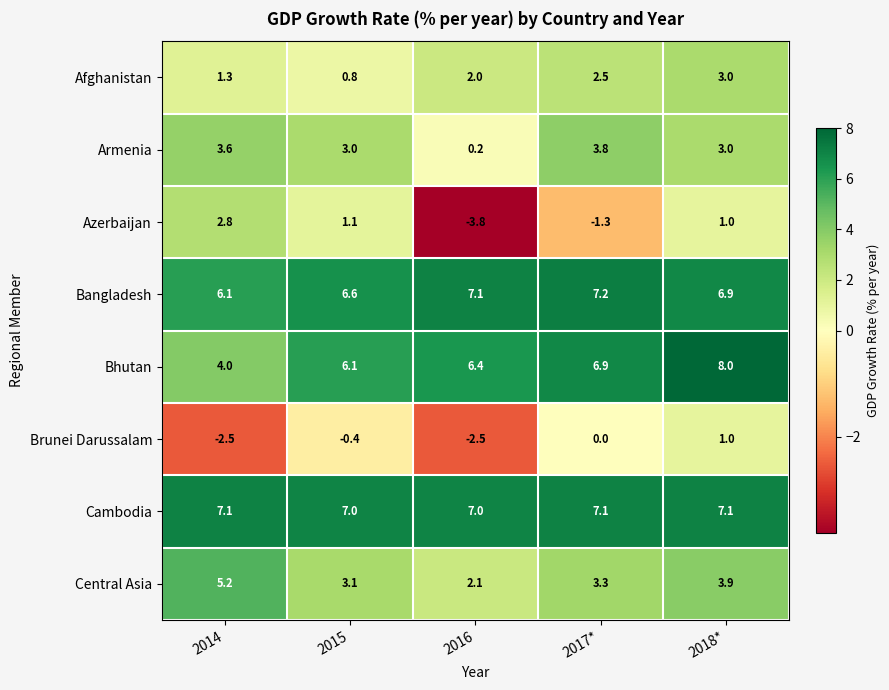

At which category does the chart reach its peak across all series?

2018*